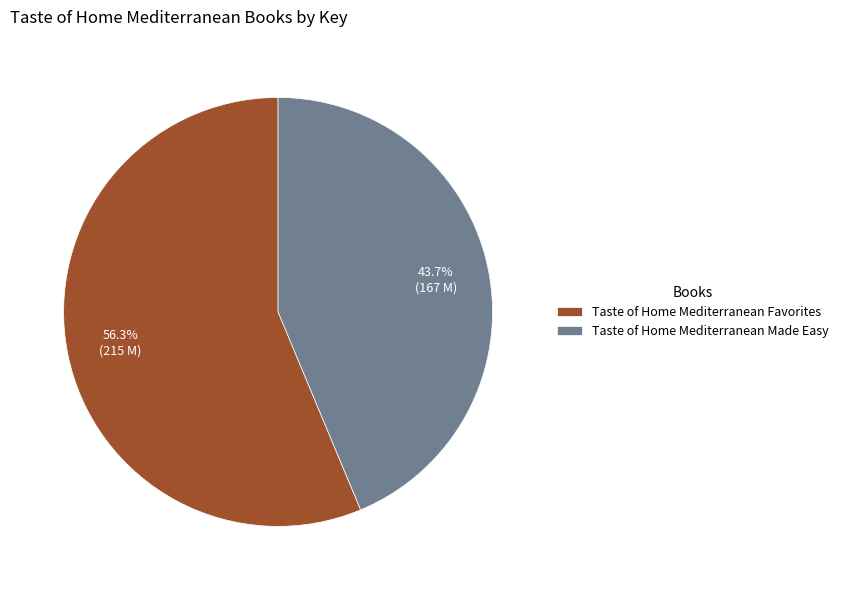

To the nearest percent, what is the average slice percentage?

50%